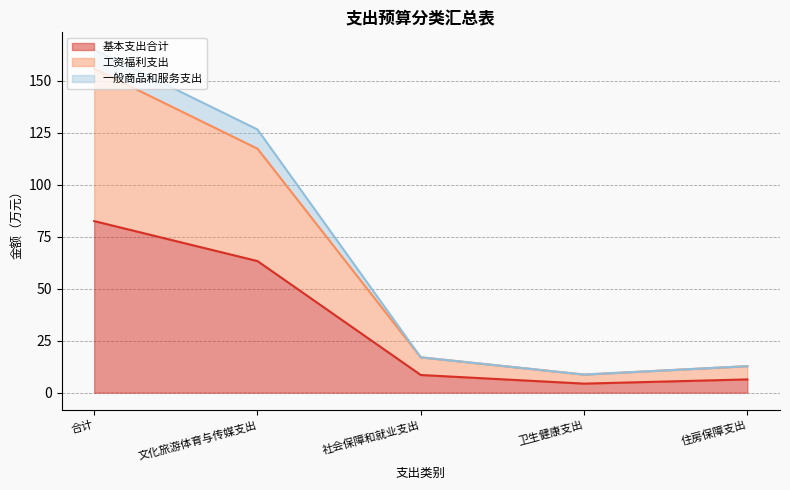

The 基本支出合计 series shows 4.4 at 卫生健康支出. True or false?

True